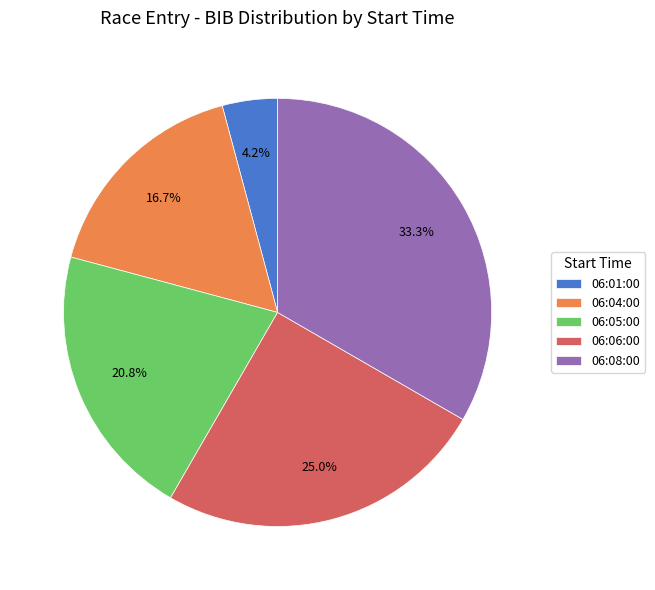

To the nearest percent, what portion does 06:08:00 represent?

33%